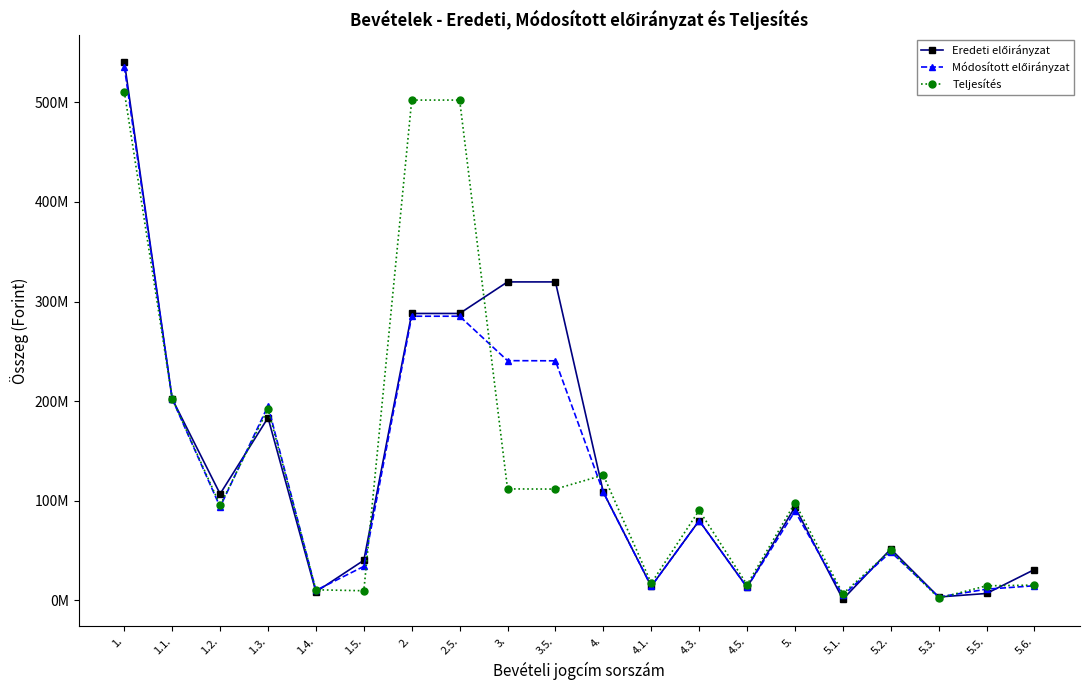

List the series in order of their peak value, lowest first.

Teljesítés, Módosított előirányzat, Eredeti előirányzat